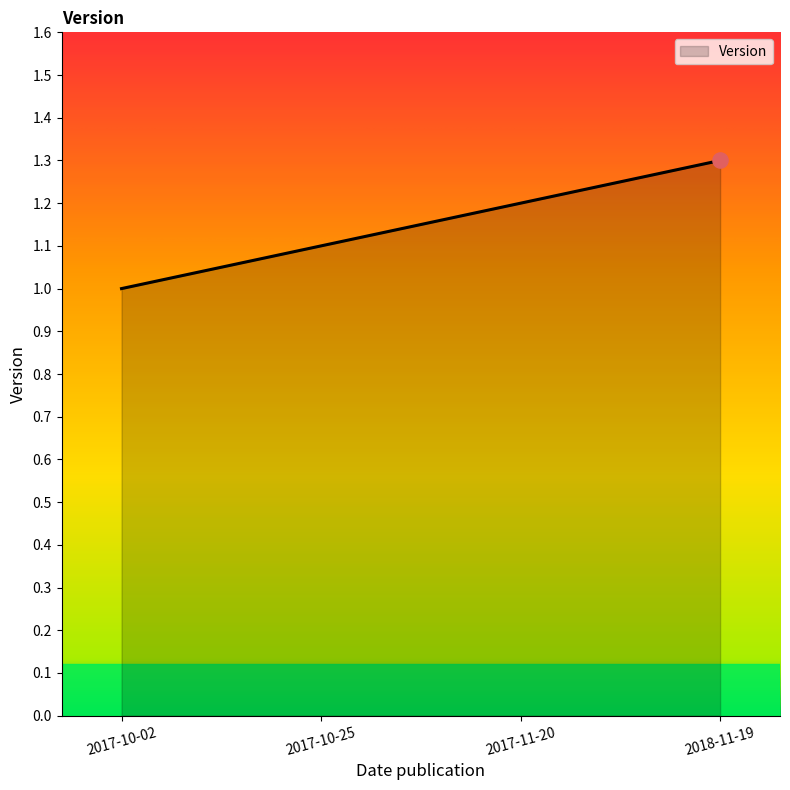

Which has a higher value, 2017-11-20 or 2017-10-25?

2017-11-20